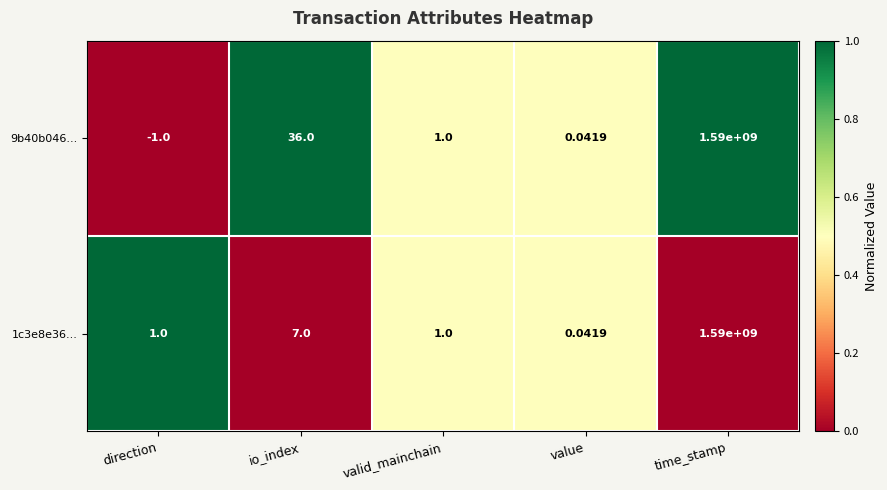

At which category is the sum across all series the highest?

time_stamp